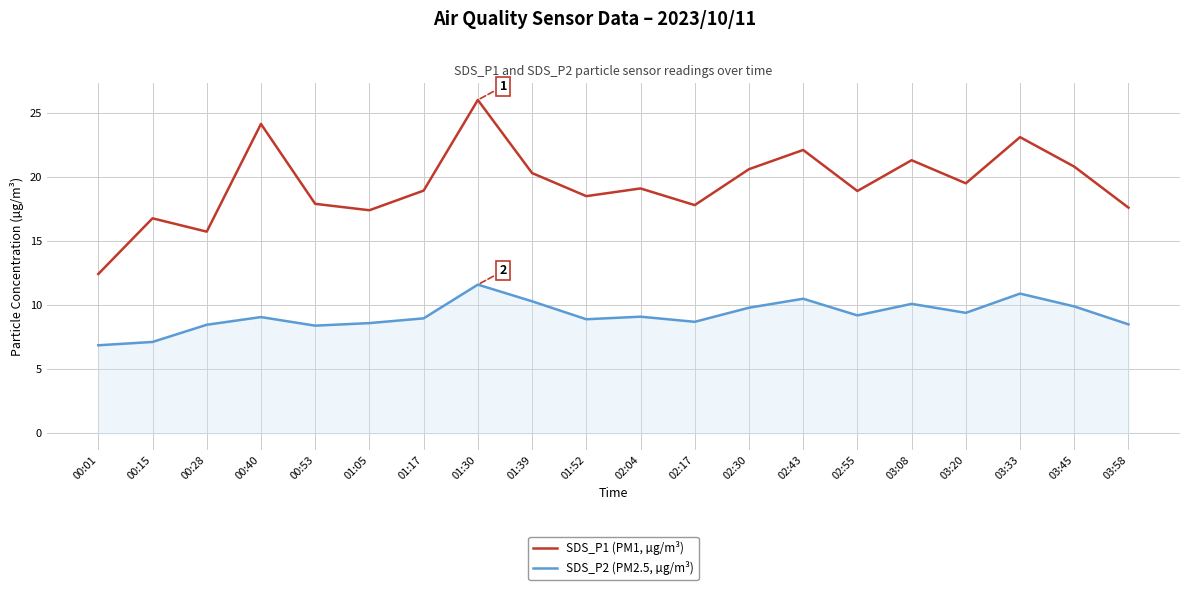

What is the maximum value shown in the chart?

26.0